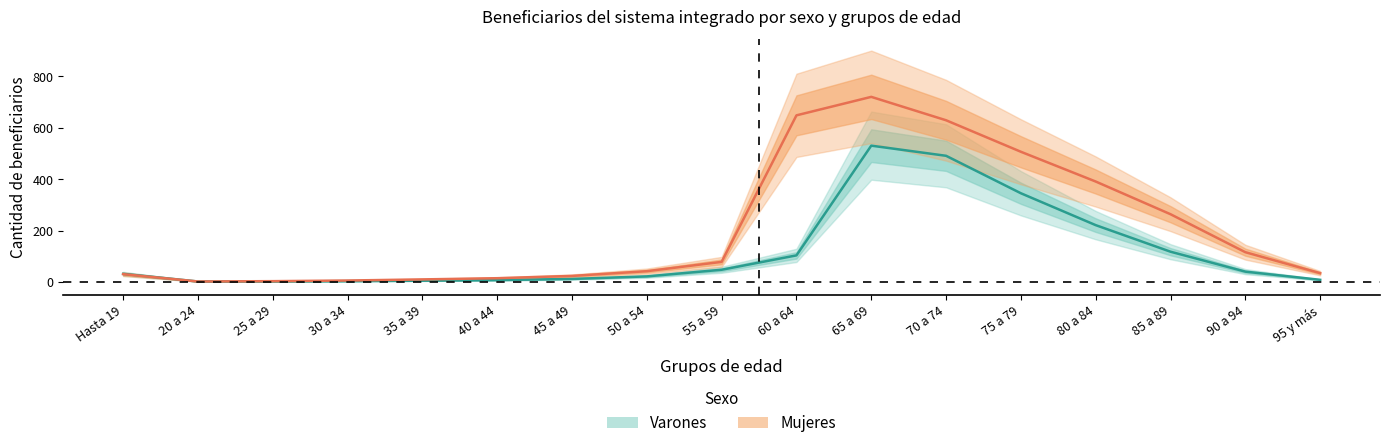

Between which two adjacent categories do Varones and Mujeres first intersect?

Hasta 19 and 20 a 24